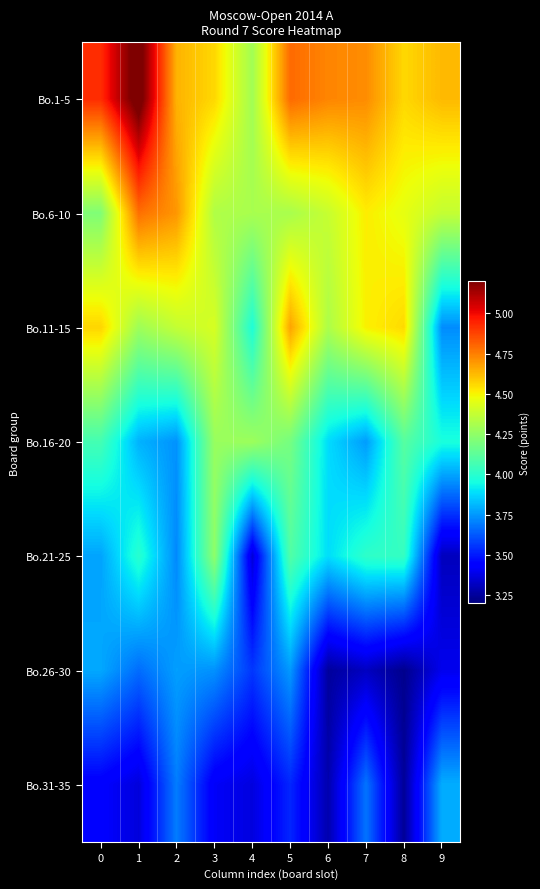

Reading left to right, extract all data points from this chart.

Bo.1-5: 0=4.9	1=5.3	2=4.6	3=4.6	4=4.3	5=4.8	6=4.7	7=4.7	8=4.6	9=4.6
Bo.6-10: 0=4.2	1=4.8	2=4.7	3=4.3	4=4.3	5=4.3	6=4.4	7=4.5	8=4.5	9=4.4
Bo.11-15: 0=4.6	1=4.3	2=4.4	3=4.4	4=4.0	5=4.7	6=4.3	7=4.5	8=4.6	9=3.7
Bo.16-20: 0=4.1	1=3.8	2=3.7	3=4.3	4=4.3	5=4.2	6=3.9	7=3.8	8=4.1	9=4.0
Bo.21-25: 0=3.8	1=4.0	2=3.7	3=4.2	4=3.4	5=4.1	6=3.9	7=4.0	8=4.0	9=3.3
Bo.26-30: 0=3.8	1=3.7	2=3.8	3=3.7	4=3.6	5=3.8	6=3.3	7=3.3	8=3.2	9=3.4
Bo.31-35: 0=3.4	1=3.4	2=3.7	3=3.4	4=3.4	5=3.5	6=3.3	7=3.7	8=3.2	9=3.8